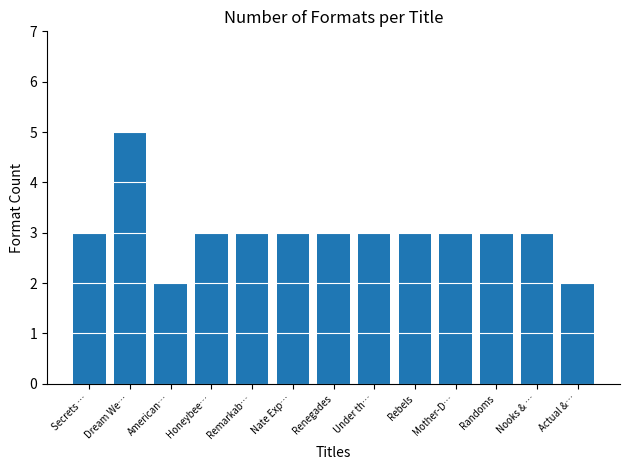

Read the value at Randoms.

3